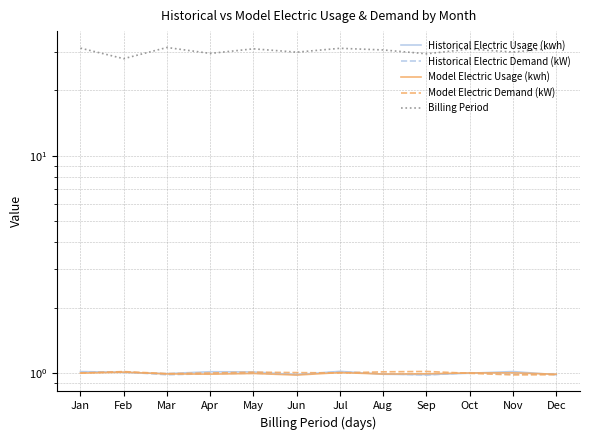

Is the value of Historical Electric Usage (kwh) at Oct greater than the value of Billing Period at Jul?

No